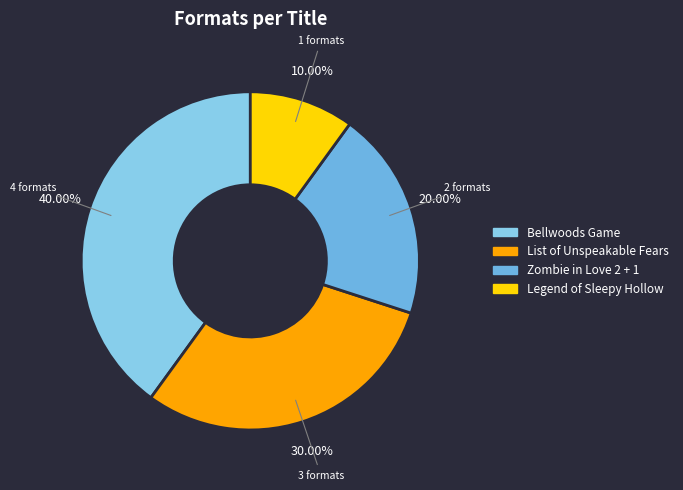

Does Bellwoods Game represent more than half of the total?

No